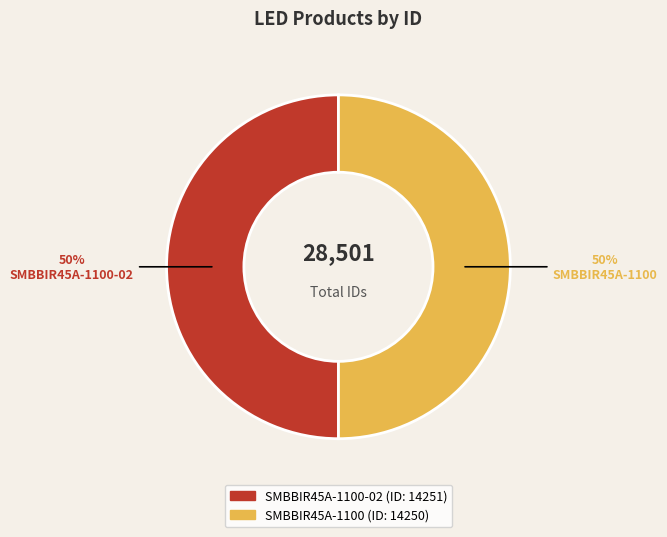

To the nearest percent, what is the average slice percentage?

50%